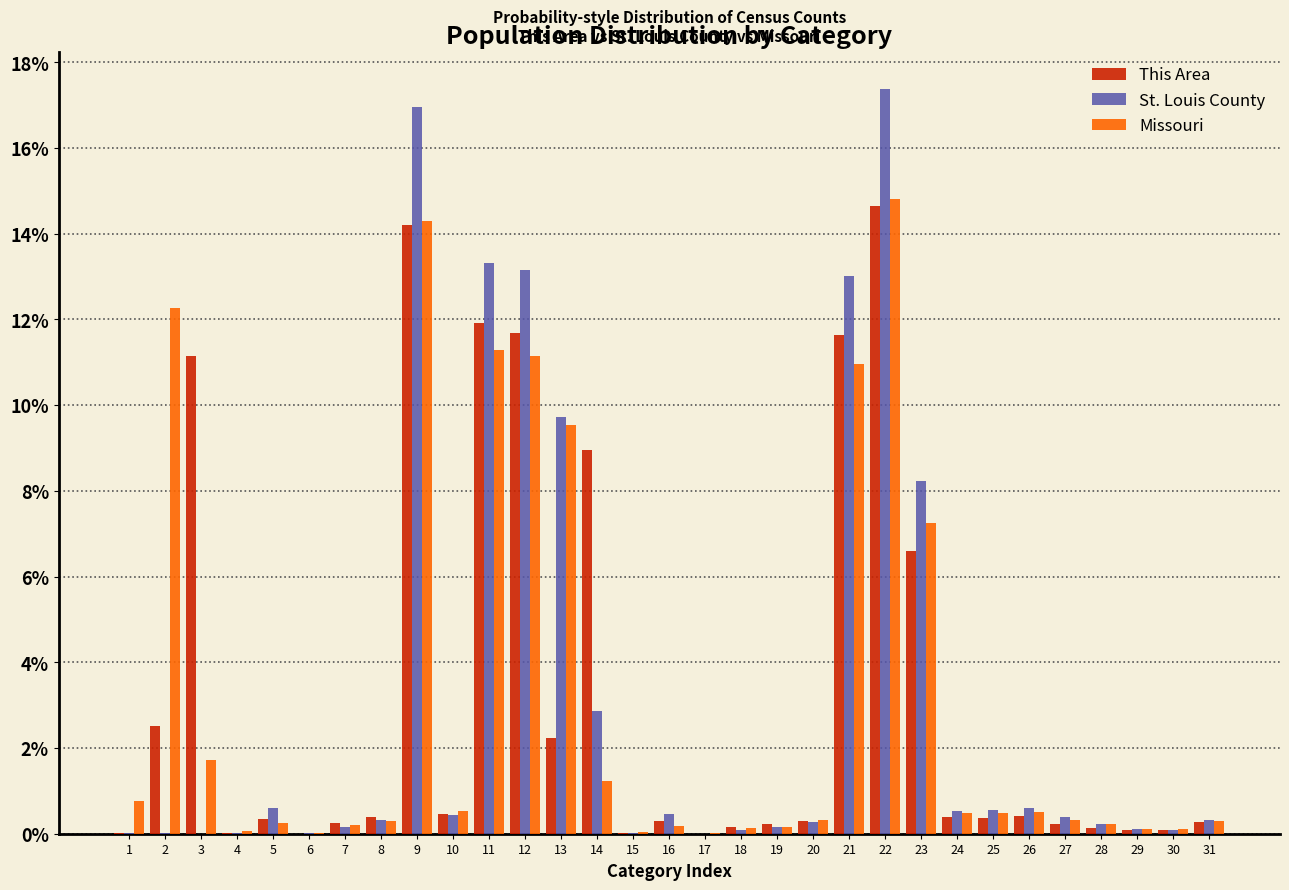

Is it true that Missouri equals 7.1 at 2?

False